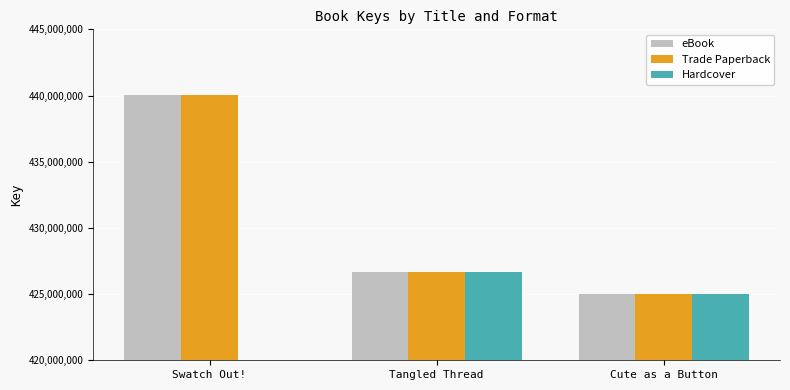

Is it true that eBook equals 223931378.3 at Tangled Thread?

False